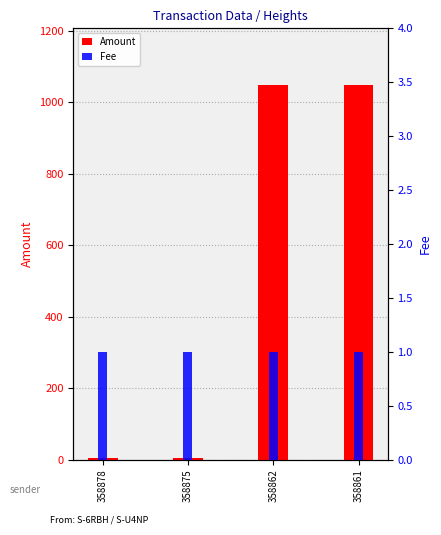

The Fee series shows 1 at 358878. True or false?

True